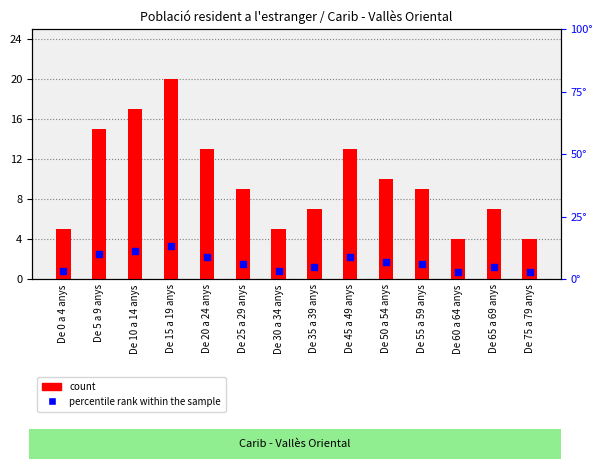

At which category is the sum across all series the highest?

De 15 a 19 anys